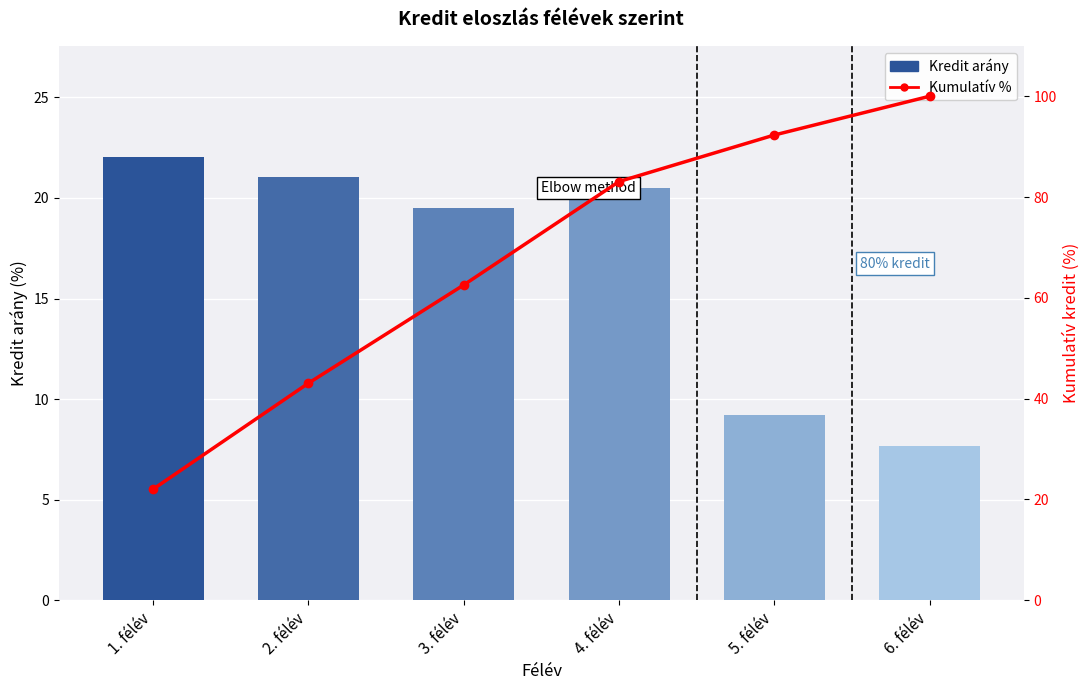

What are all the series names shown in the legend?

Kredit arány, Kumulatív %